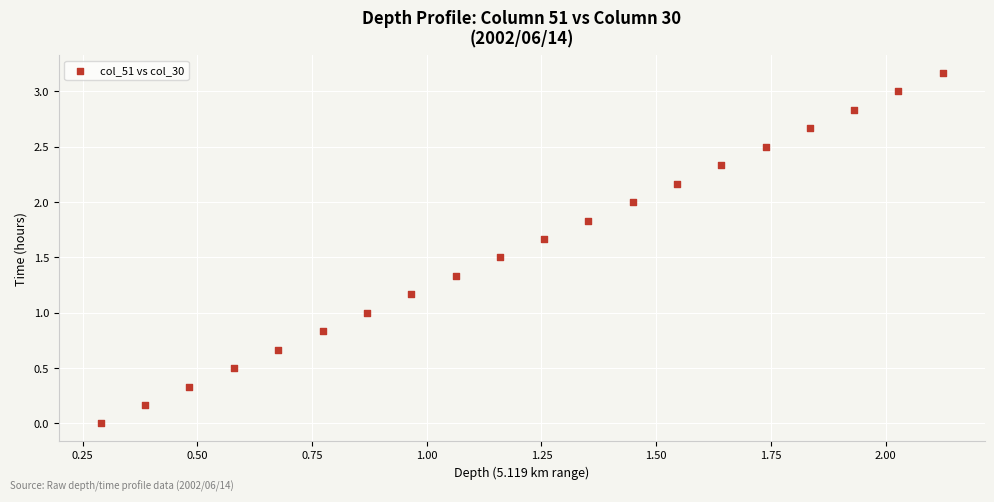

What is the range of Y values (max minus min)?

3.2